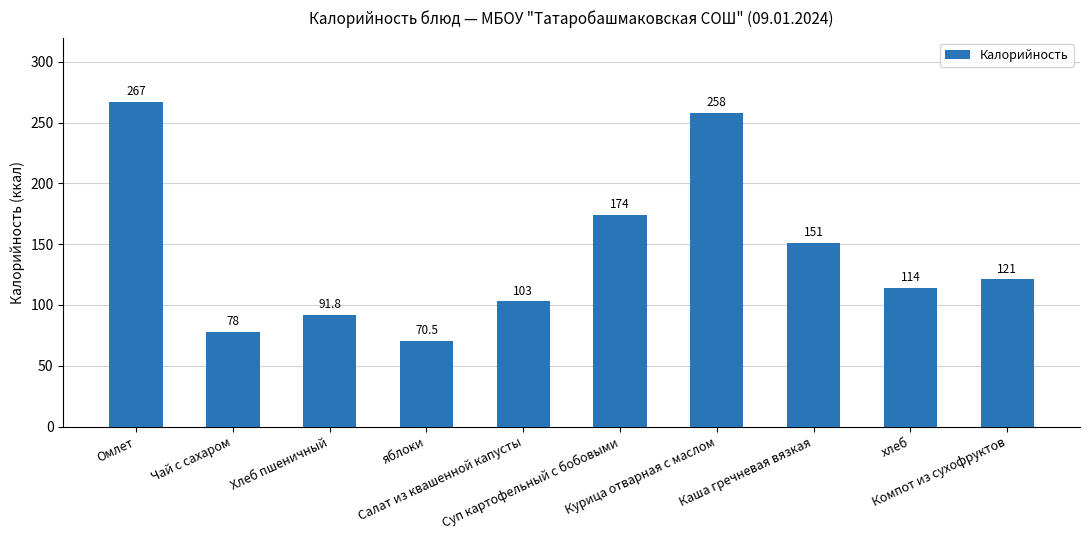

Read the value at Салат из квашенной капусты.

103.0